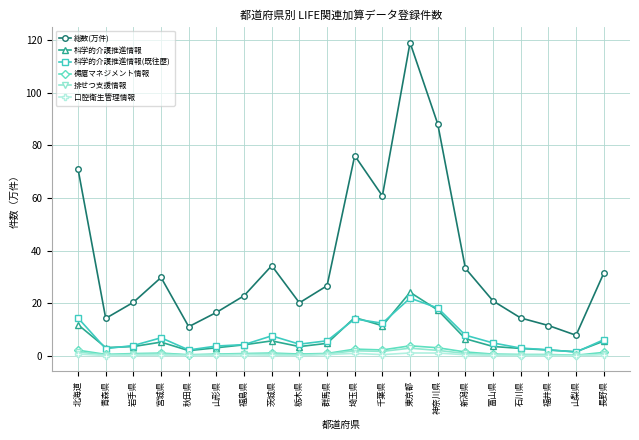

True or false: 科学的介護推進情報(既往歴) has more than 0 points higher than both neighbors.

True